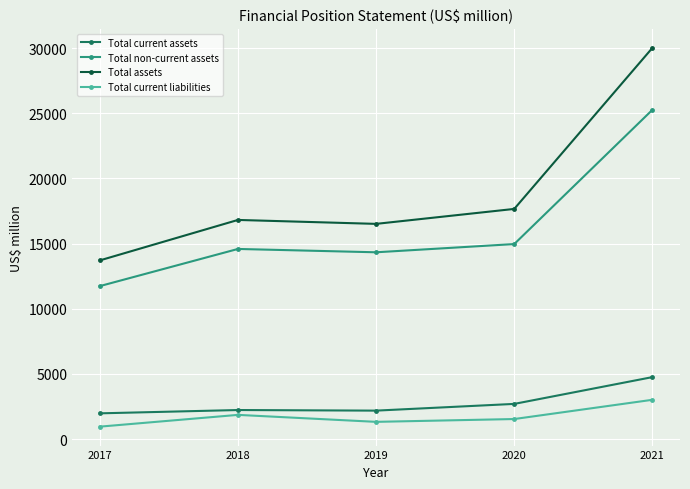

Where is Total assets nearest to the value 21857?

2020